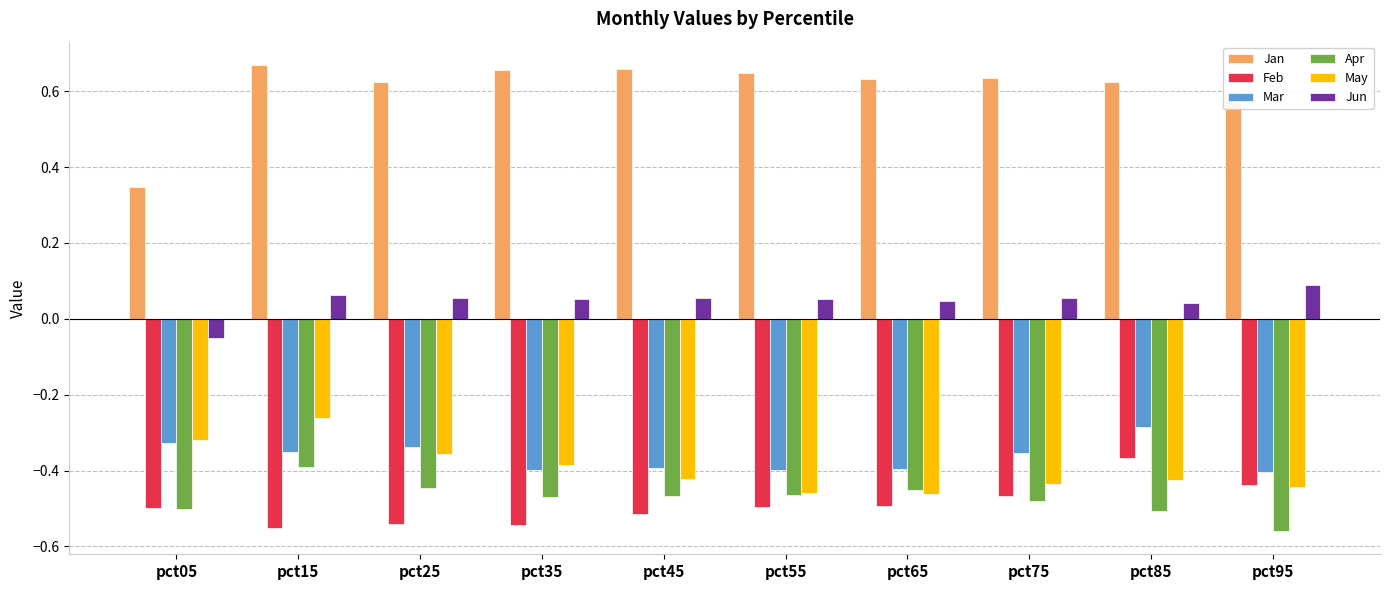

Is the value of May at pct95 greater than the value of Feb at pct35?

Yes